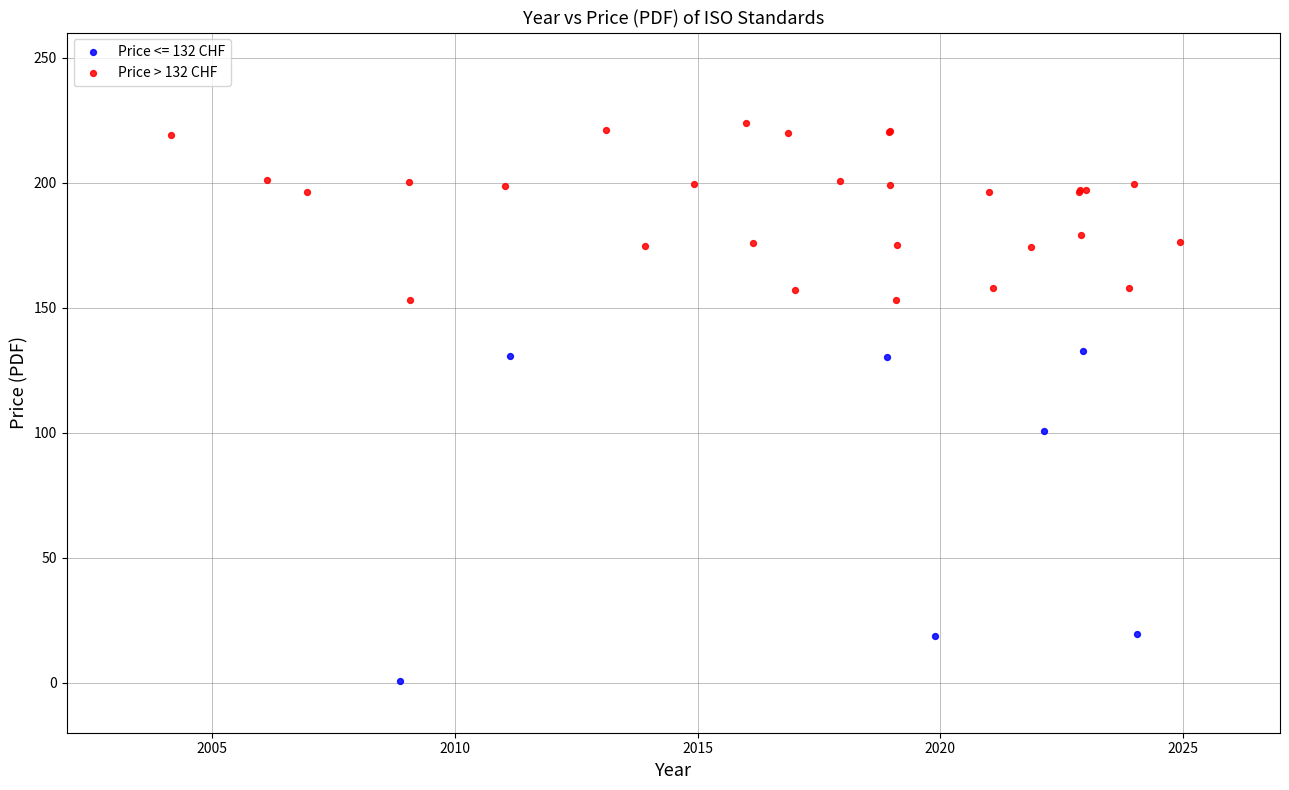

Which series contains the lowest Y value?

Price <= 132 CHF